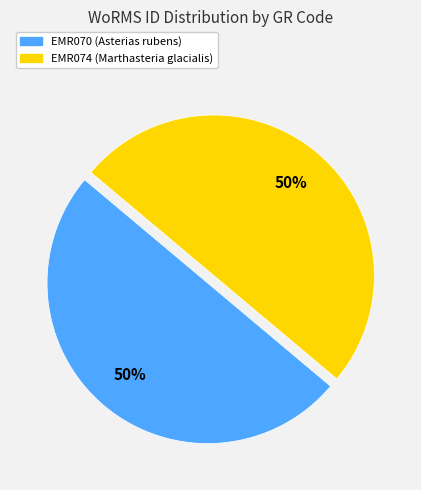

To the nearest percent, what is the combined percentage of EMR070 and EMR074?

100%